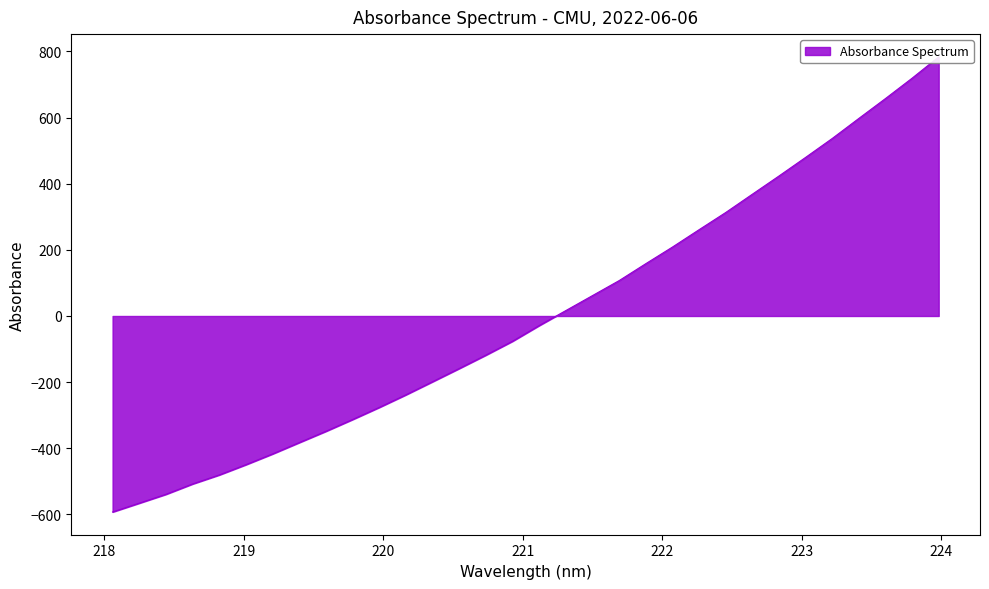

Reading left to right, list all the values displayed in this chart.

218.0596=-592.6	218.2508=-566.0	218.442=-539.2	218.6332=-507.9	218.8244=-480.6	219.0156=-449.5	219.2067=-417.0	219.3979=-382.7	219.589=-348.5	219.7801=-312.9	219.9712=-276.3	220.1623=-238.3	220.3533=-198.6	220.5444=-158.7	220.7354=-118.2	220.9264=-76.2	221.1174=-28.8	221.3083=16.5	221.4993=61.8	221.6902=107.1	221.8812=158.3	222.0721=208.5	222.263=261.0	222.4538=313.0	222.6447=368.3	222.8355=423.4	223.0264=479.6	223.2172=536.8	223.408=597.5	223.5987=657.6	223.7895=719.1	223.9802=783.6